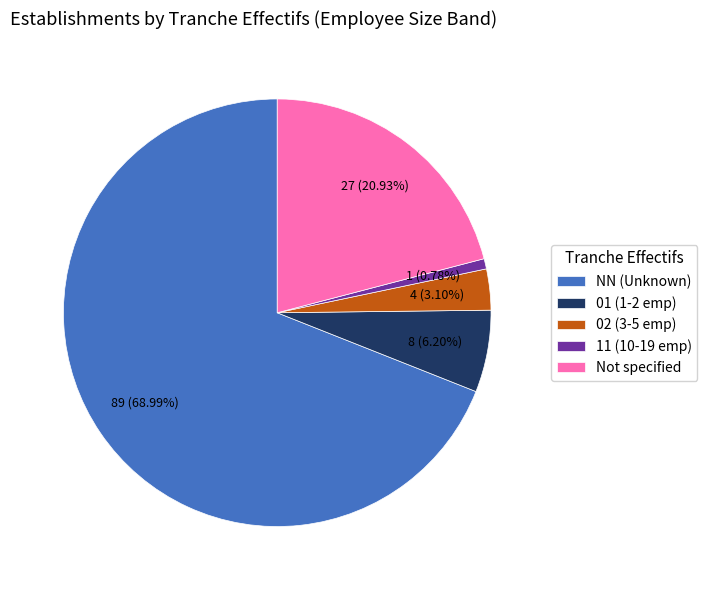

Which slice is the smallest?

11 (10-19 emp)